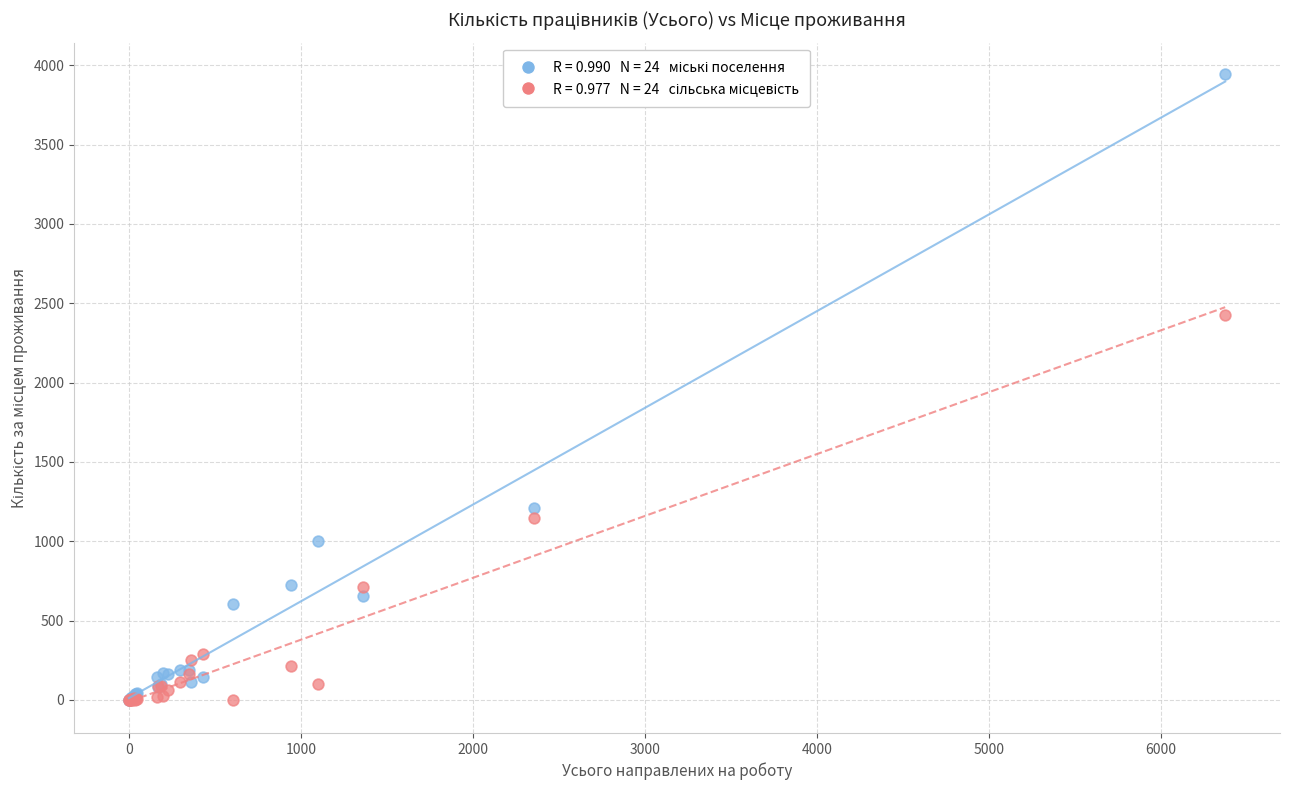

Across all series, what Y value is closest to 1972?

2427